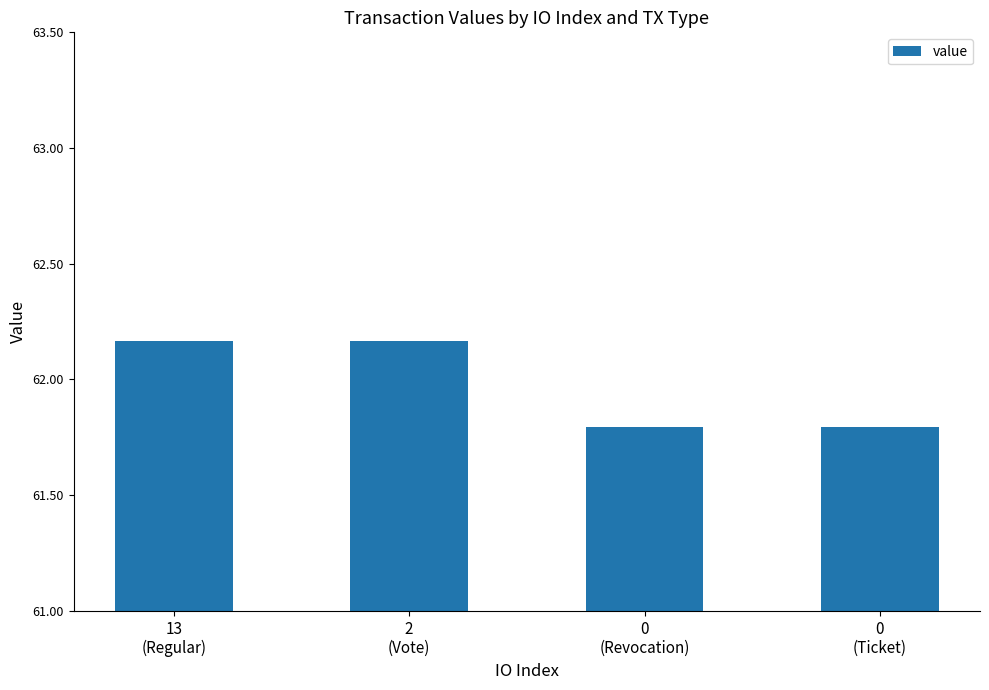

What is the difference between the maximum and minimum values?

0.4